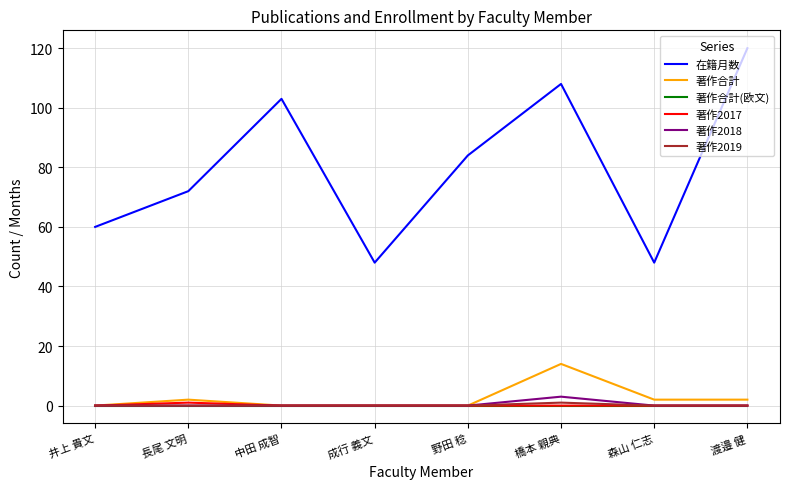

Does the chart display data point markers on the line(s)?

No